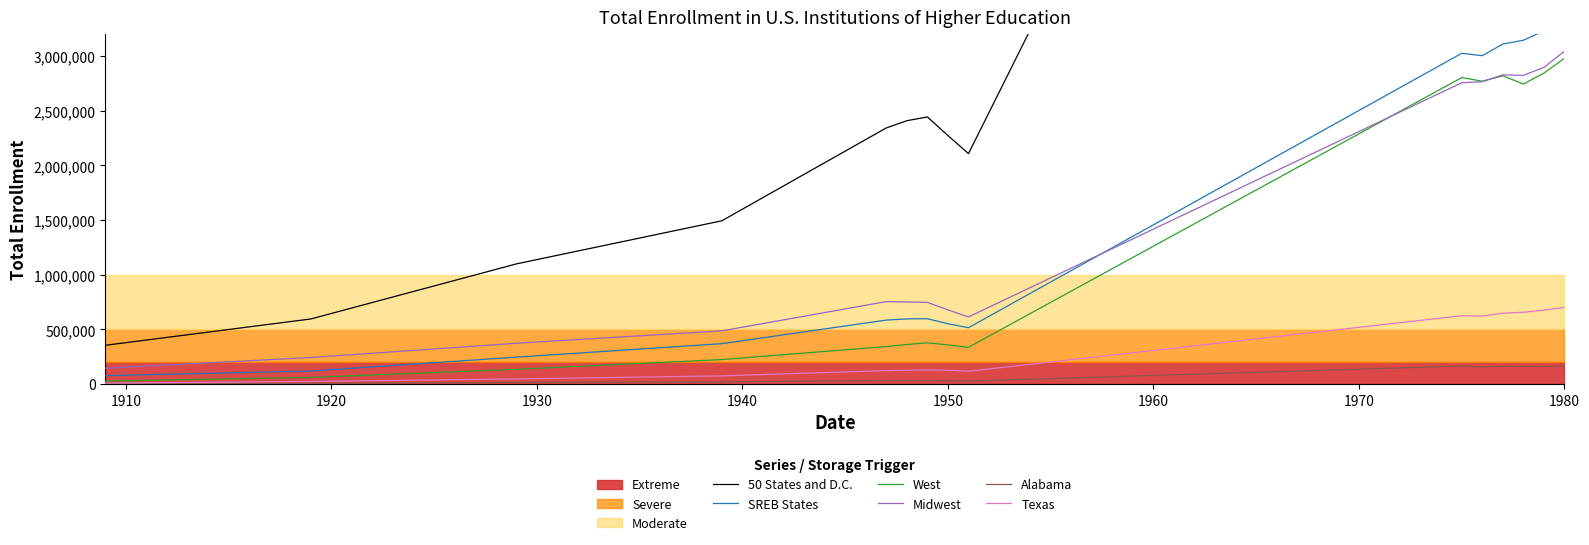

True or false: Texas and Midwest intersect in this chart.

False